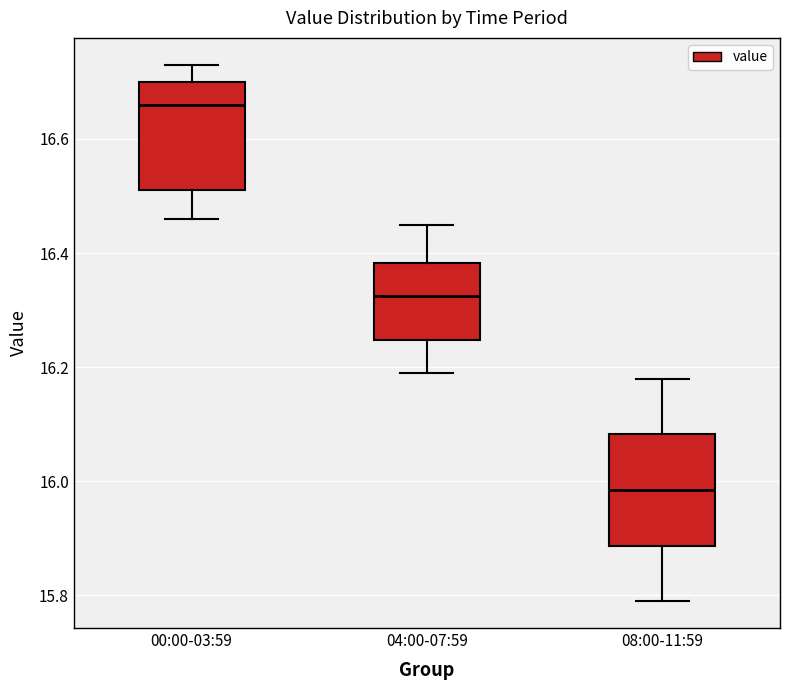

Which box's median line is the lowest?

08:00-11:59